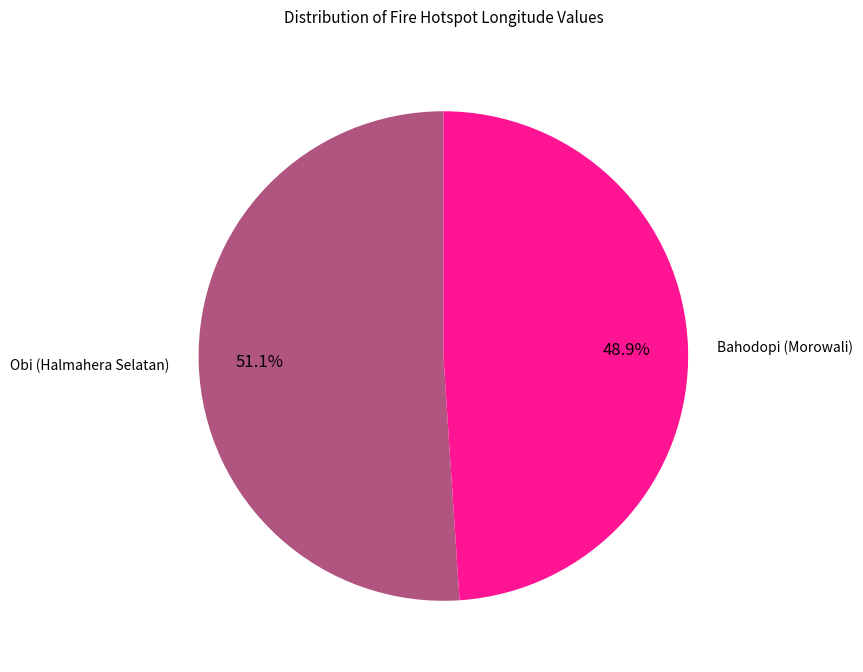

What percentage is the Obi (Halmahera Selatan) slice, to the nearest percent?

51%